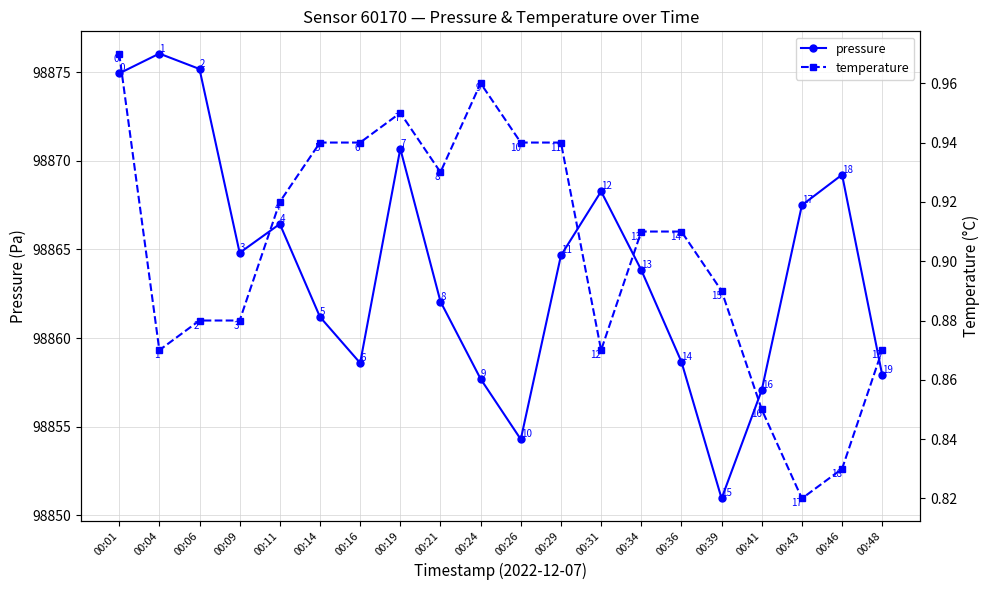

True or false: temperature and pressure intersect in this chart.

False